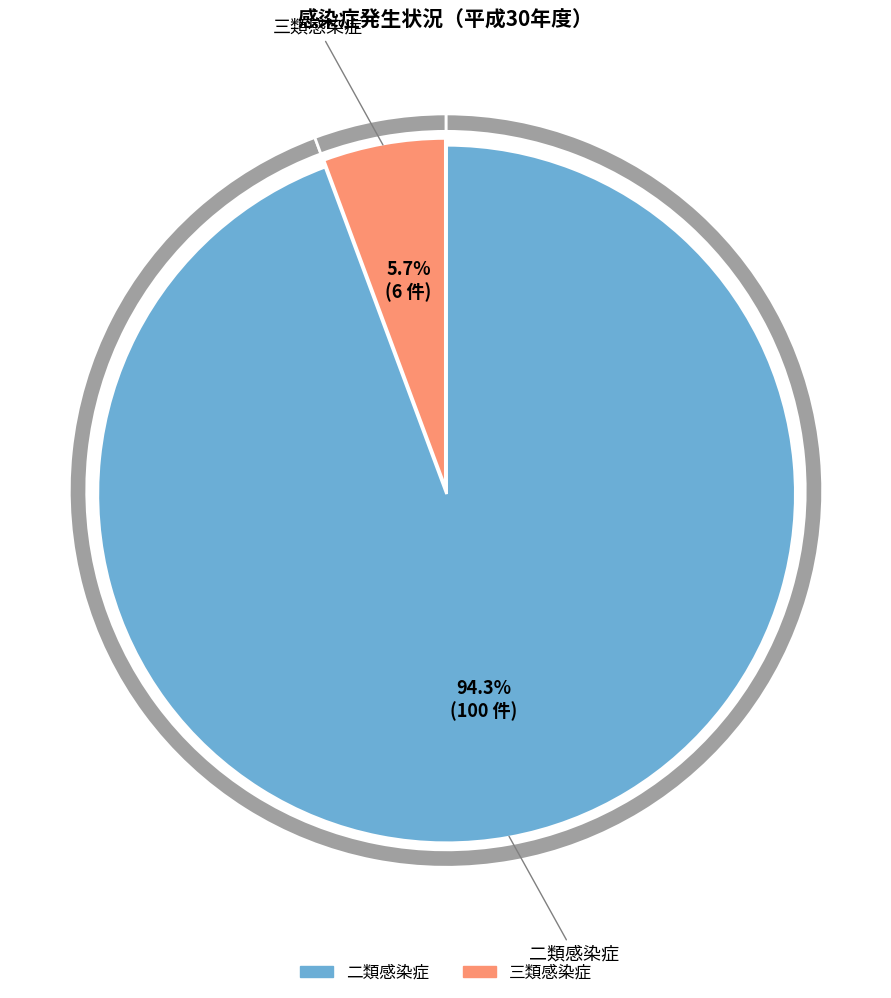

Rank the categories by value from highest to lowest.

二類感染症, 三類感染症